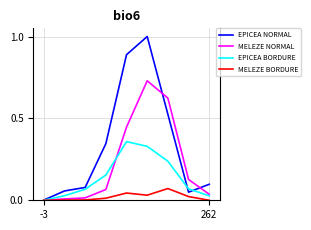

What are all the series names shown in the legend?

EPICEA NORMAL, MELEZE NORMAL, EPICEA BORDURE, MELEZE BORDURE